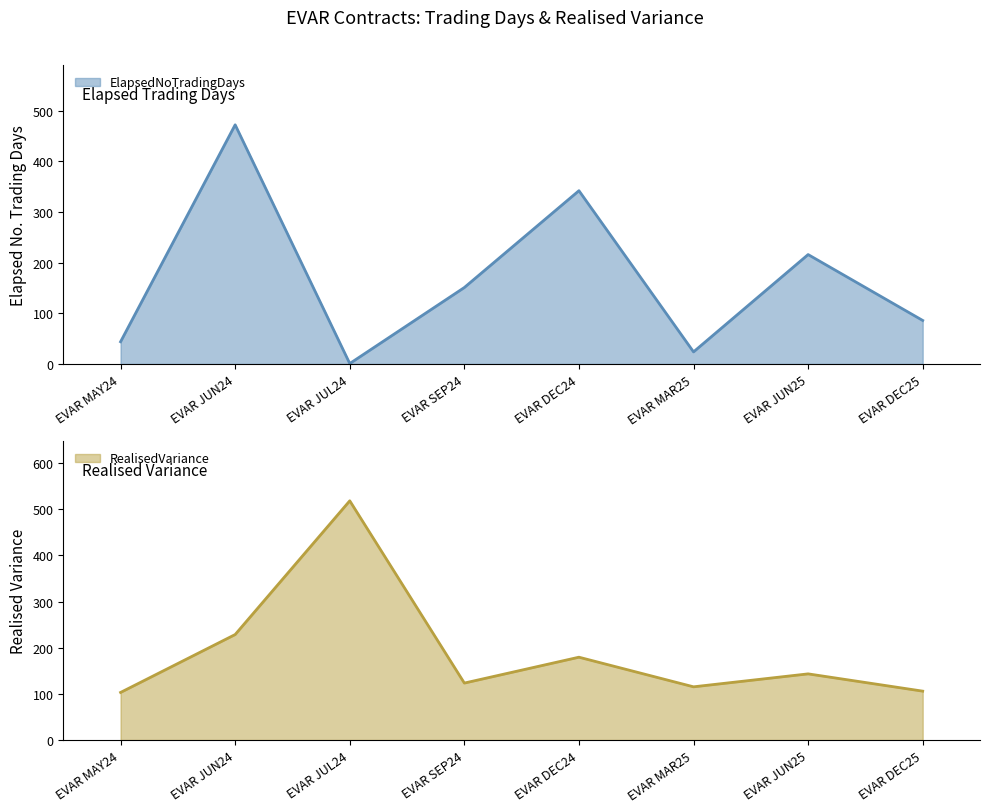

Between which two adjacent categories do ElapsedNoTradingDays and RealisedVariance first intersect?

EVAR MAY24 and EVAR JUN24